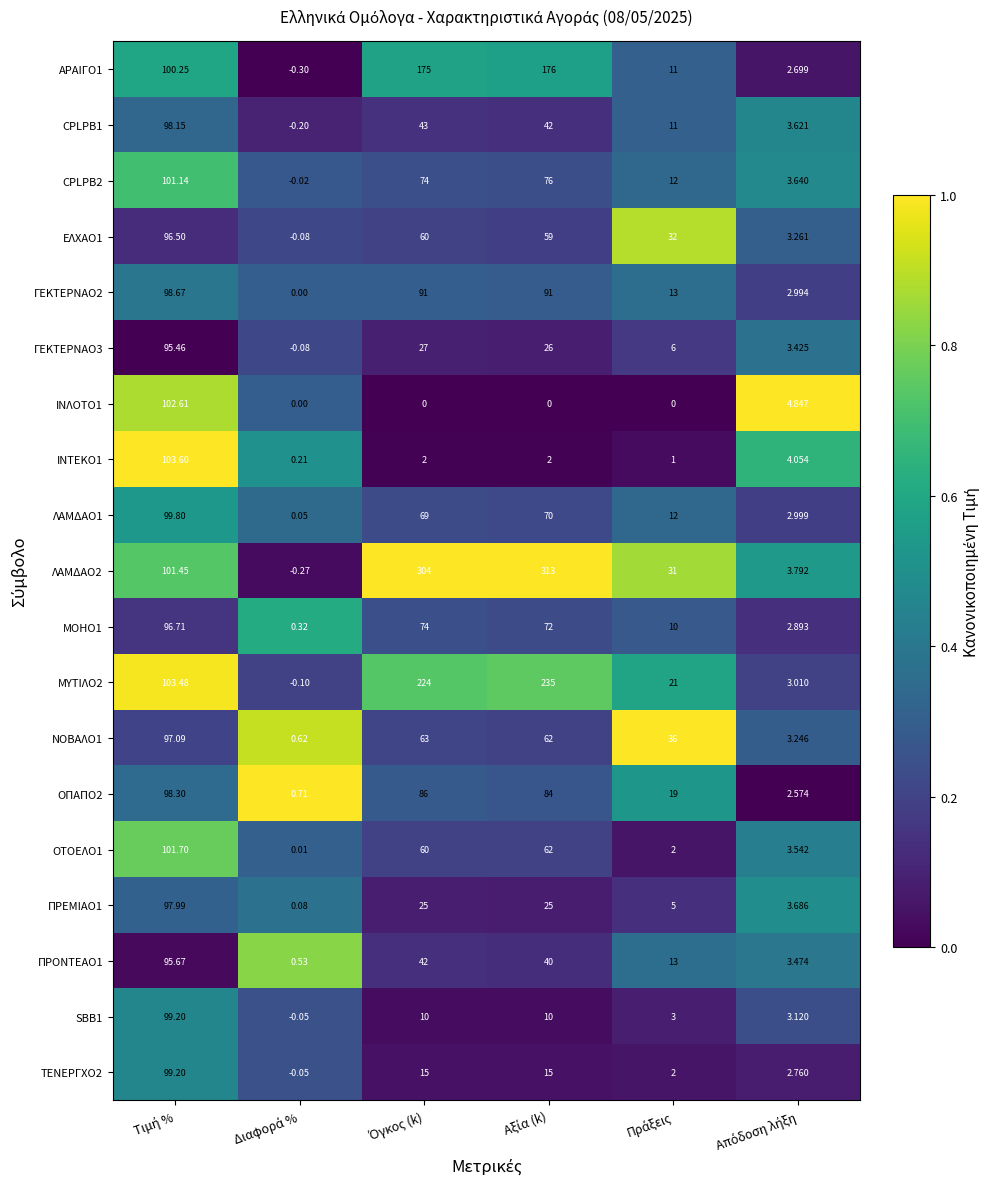

Which category has the lowest value across all series?

Διαφορά %